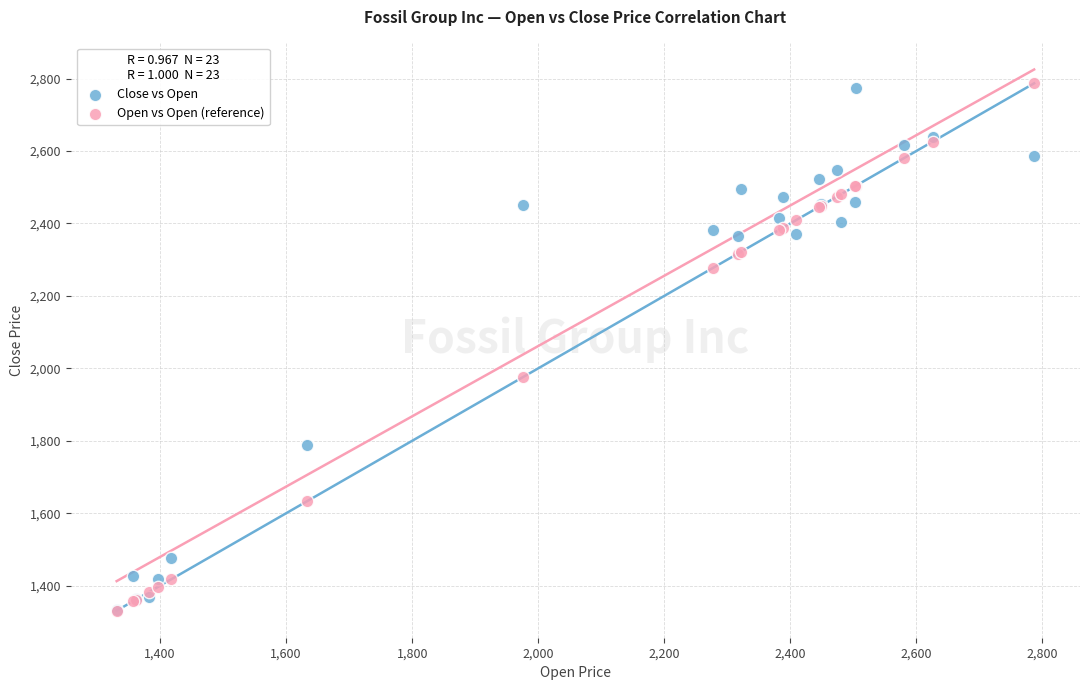

Which series reaches the maximum Y coordinate?

Open vs Open (reference)